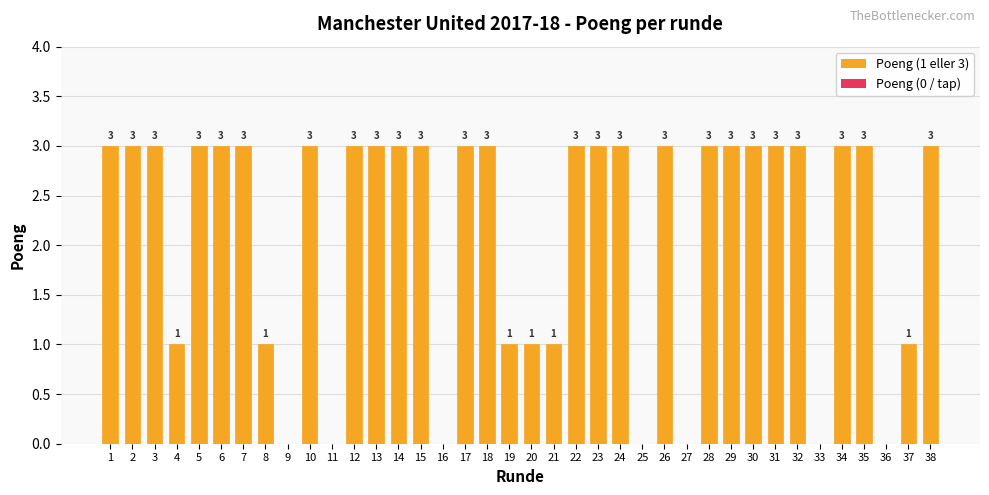

What is the greatest value displayed?

3